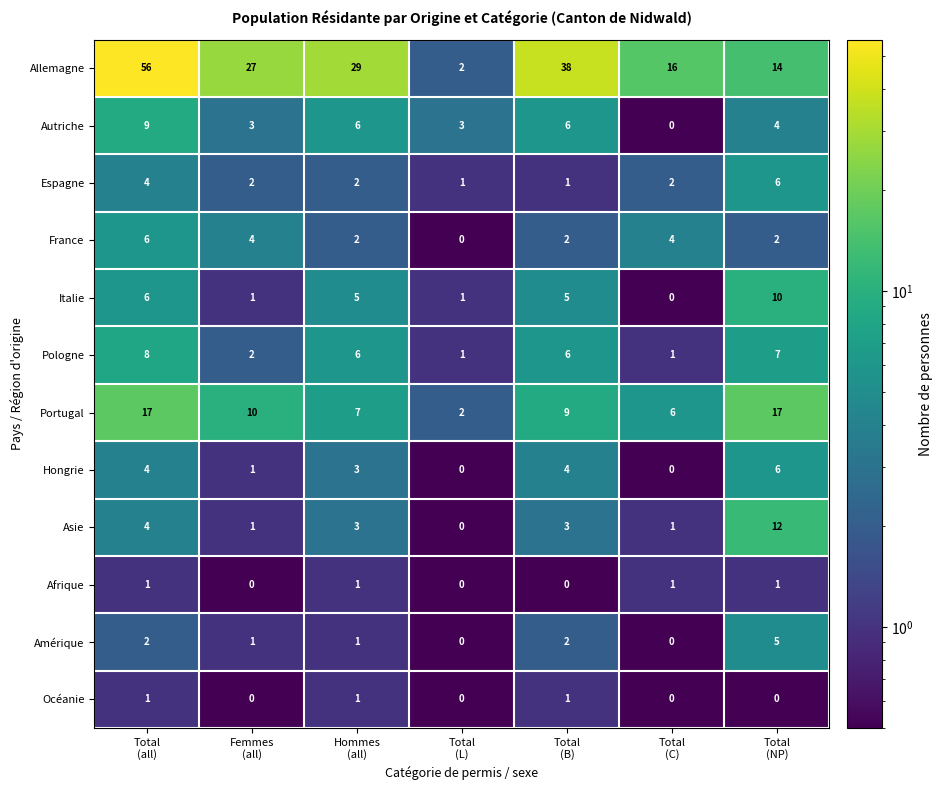

How many Italie values are between 1 and 6?

5